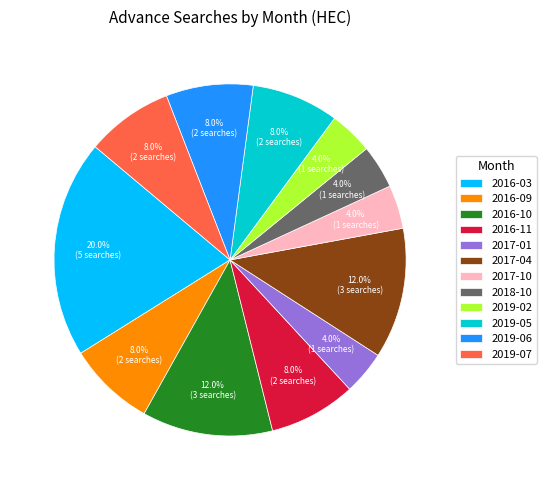

Is there a majority slice in this chart?

No